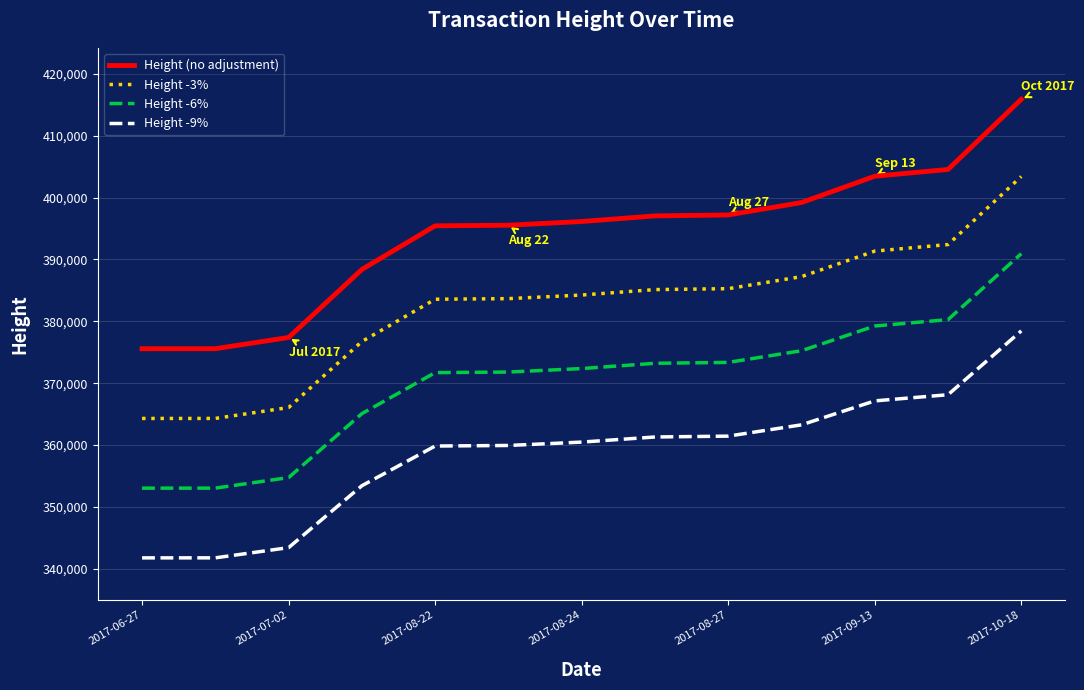

True or false: Height (no adjustment) and Height -3% intersect in this chart.

False